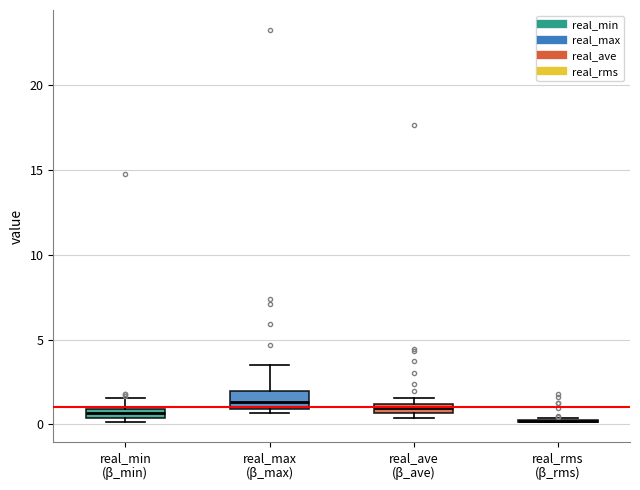

Where is the lower edge of the box for real_ave (β_ave) on the y-axis? The values are not printed on the chart, so give them approximately, as read against the axis.

0.5